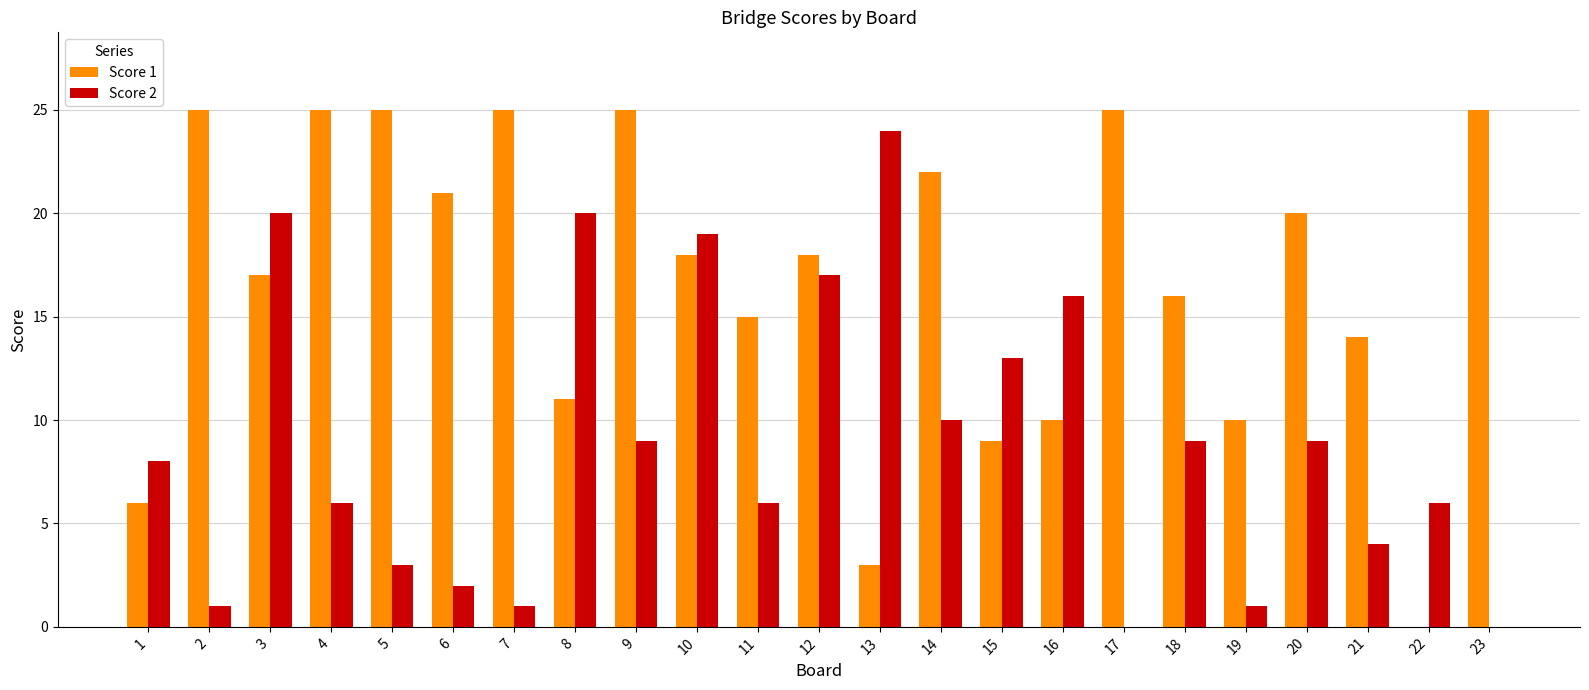

How many data points does each series have?

23